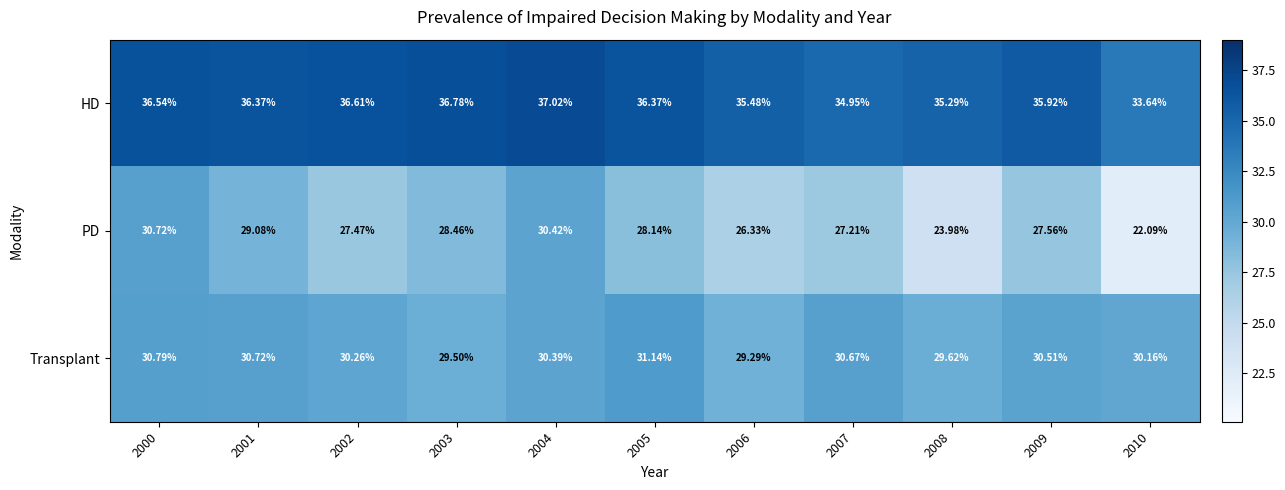

What is the total value across all series at 2007?

92.8